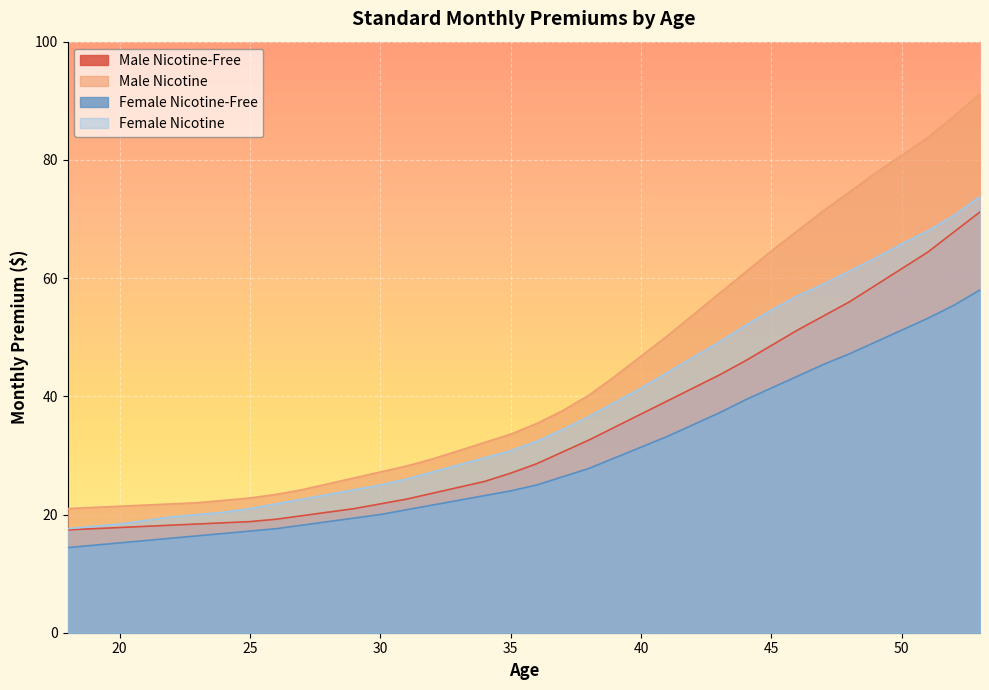

Does the chart display data point markers on the line(s)?

No